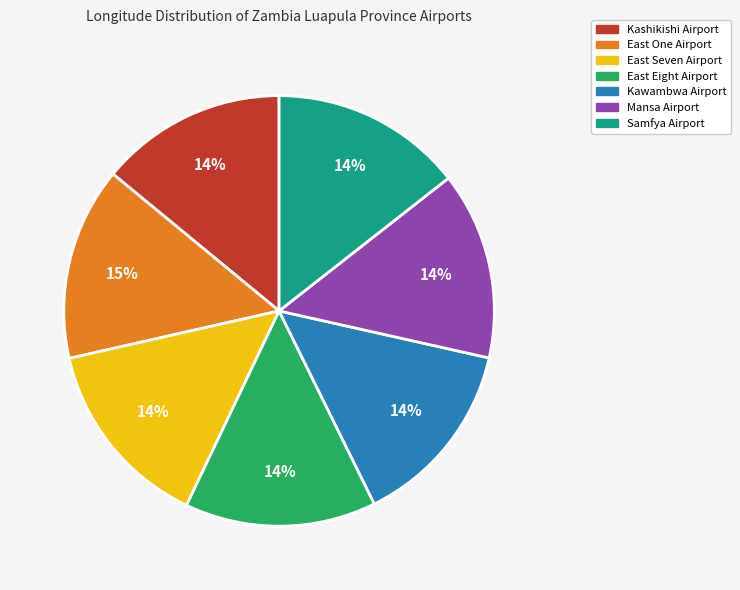

How many segments does this pie chart have?

7